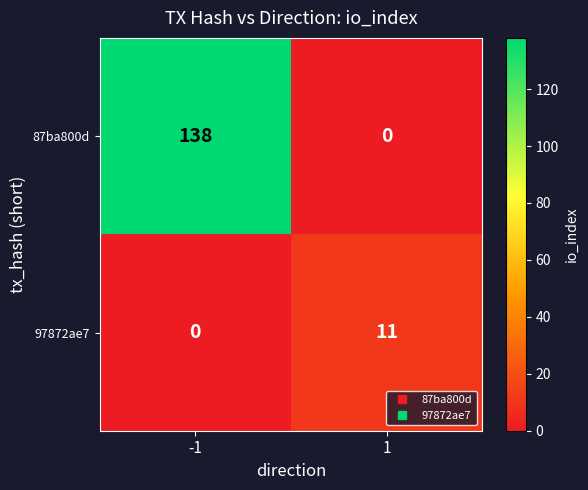

Reading left to right, transcribe all the data shown in this chart.

87ba800d: 138	0
97872ae7: 0	11